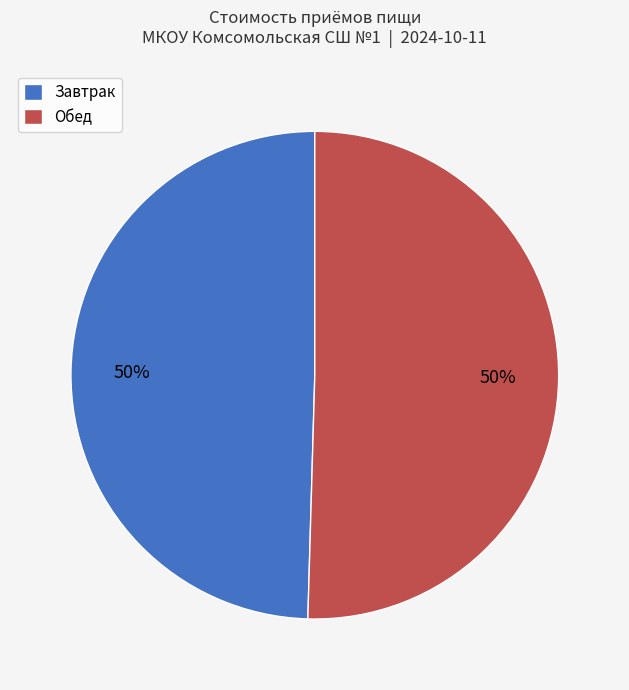

Approximately how many times larger is the value at Завтрак compared to Обед?

1.0